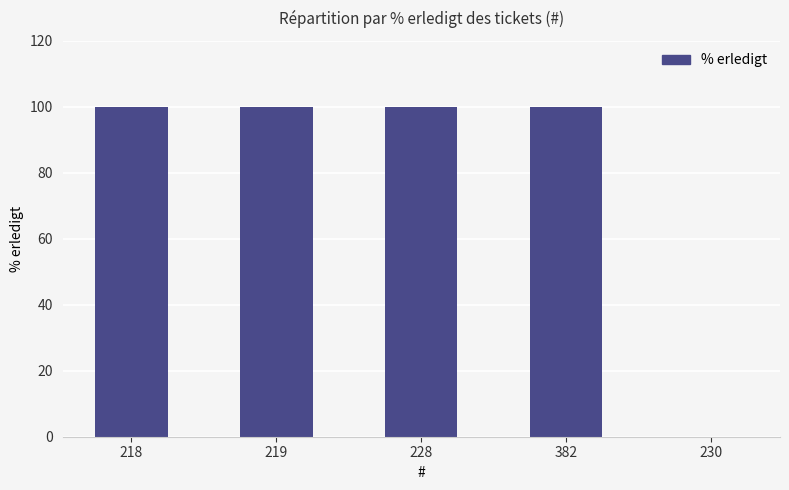

Reading right to left, extract all data points from this chart.

230=0	382=100	228=100	219=100	218=100